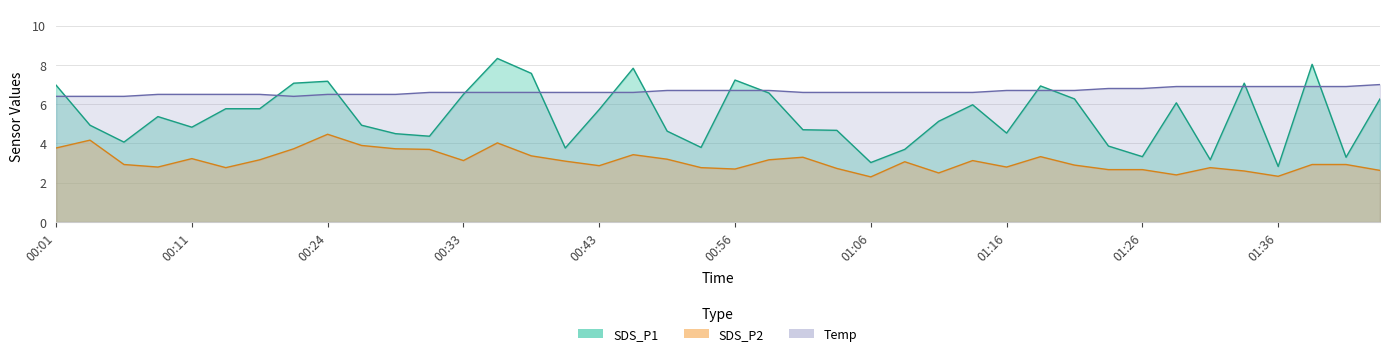

List the labels in order of Temp value, largest first.

01:43, 01:28, 01:31, 01:33, 01:36, 01:38, 01:40, 01:23, 01:26, 00:48, 00:53, 00:56, 00:58, 01:16, 01:18, 01:21, 00:31, 00:33, 00:36, 00:38, 00:41, 00:43, 00:46, 01:01, 01:03, 01:06, 01:08, 01:11, 01:13, 00:09, 00:11, 00:13, 00:19, 00:24, 00:26, 00:29, 00:01, 00:04, 00:06, 00:21